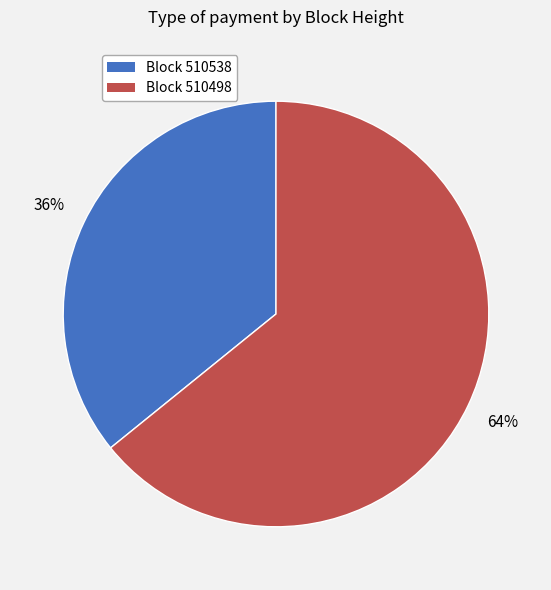

Rank the categories by value from lowest to highest.

Block 510538, Block 510498